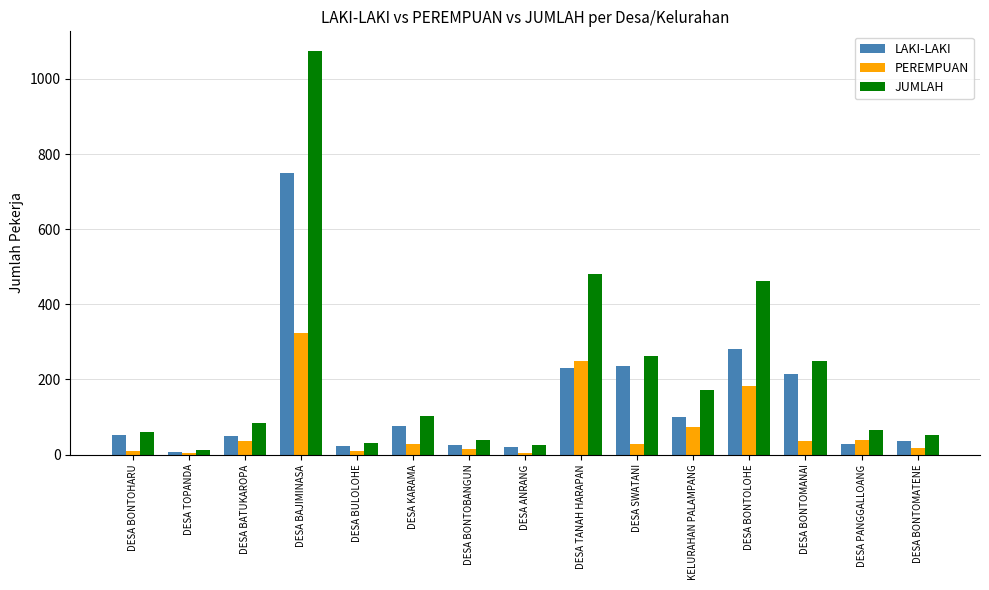

At how many categories does at least one series exceed 423?

3